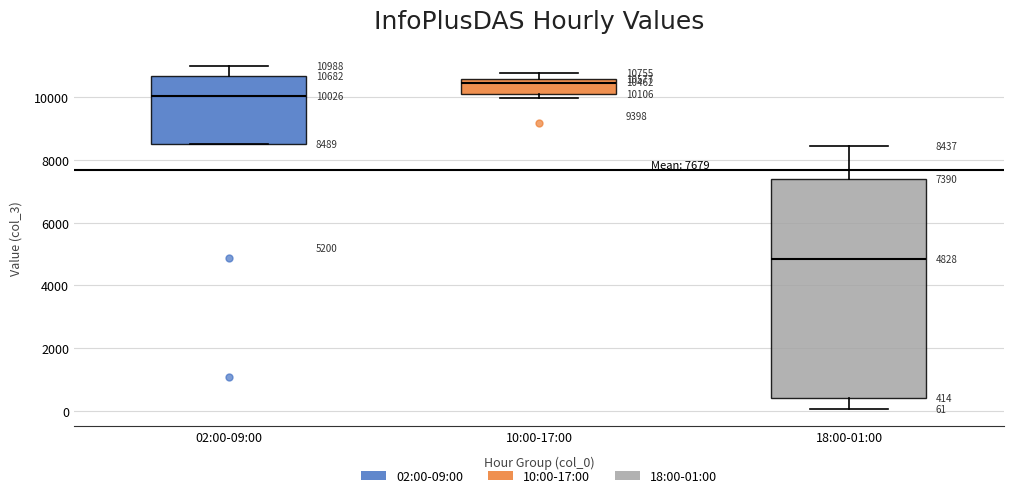

Which box is the tallest, from its lower edge to its upper edge?

18:00-01:00